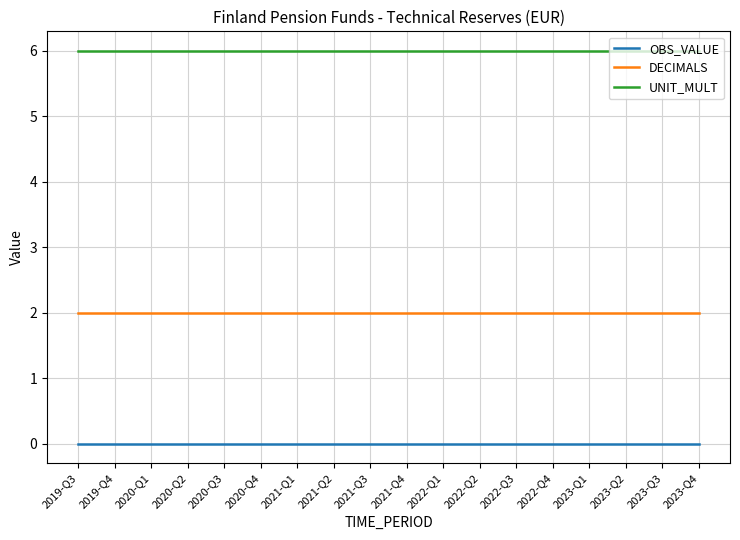

True or false: UNIT_MULT and OBS_VALUE intersect in this chart.

False